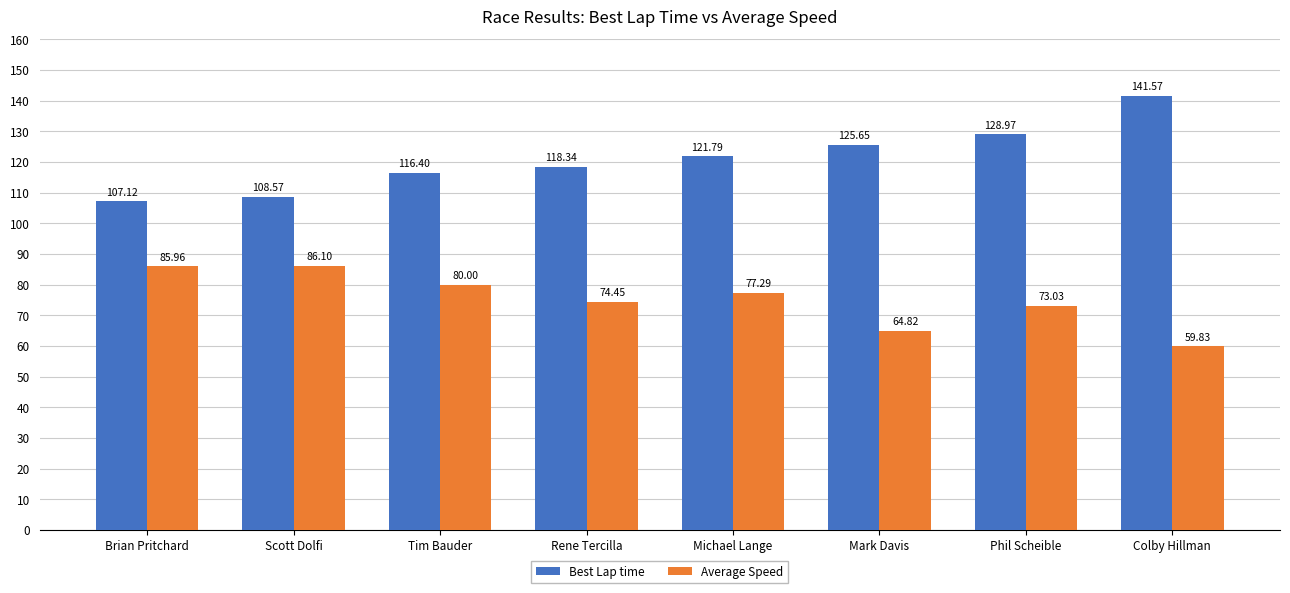

Reading right to left, what are all the values shown in this chart?

Best Lap time: Colby Hillman=141.6	Phil Scheible=129.0	Mark Davis=125.7	Michael Lange=121.8	Rene Tercilla=118.3	Tim Bauder=116.4	Scott Dolfi=108.6	Brian Pritchard=107.1
Average Speed: Colby Hillman=59.8	Phil Scheible=73.0	Mark Davis=64.8	Michael Lange=77.3	Rene Tercilla=74.5	Tim Bauder=80.0	Scott Dolfi=86.1	Brian Pritchard=86.0